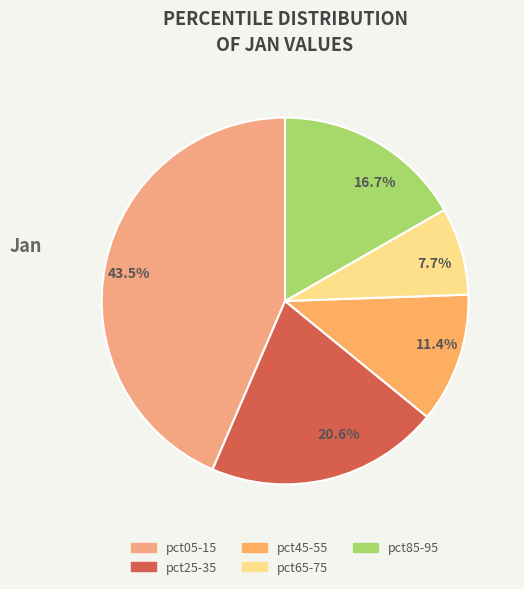

Does 20.6% account for over 50% of the chart?

No